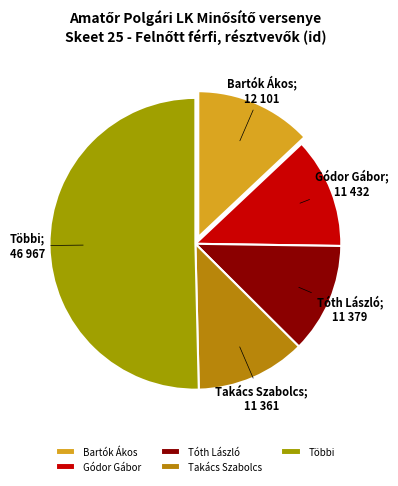

What portion of the pie excludes Gódor Gábor?

87.7%